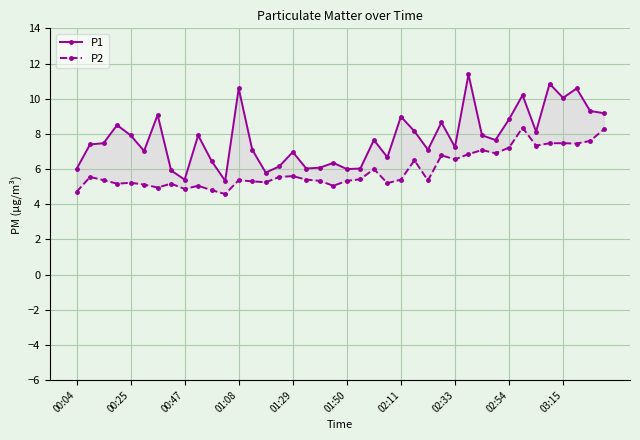

The P1 series shows 10.6 at 37. True or false?

True